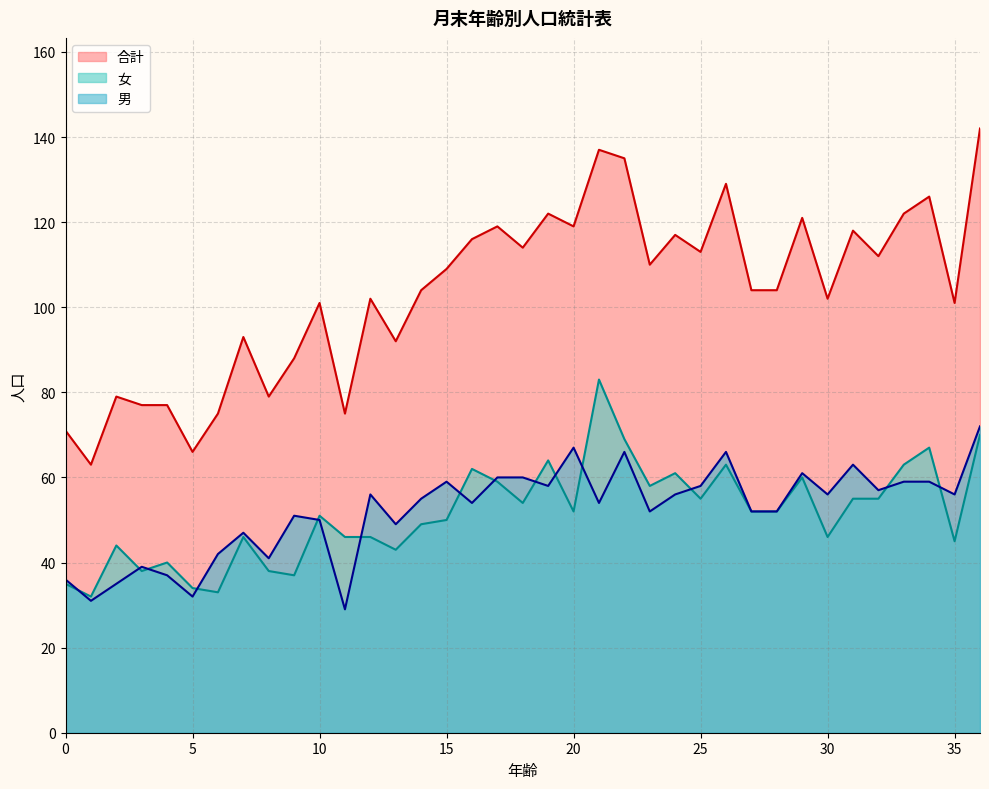

What are all the series names shown in the legend?

合計, 女, 男